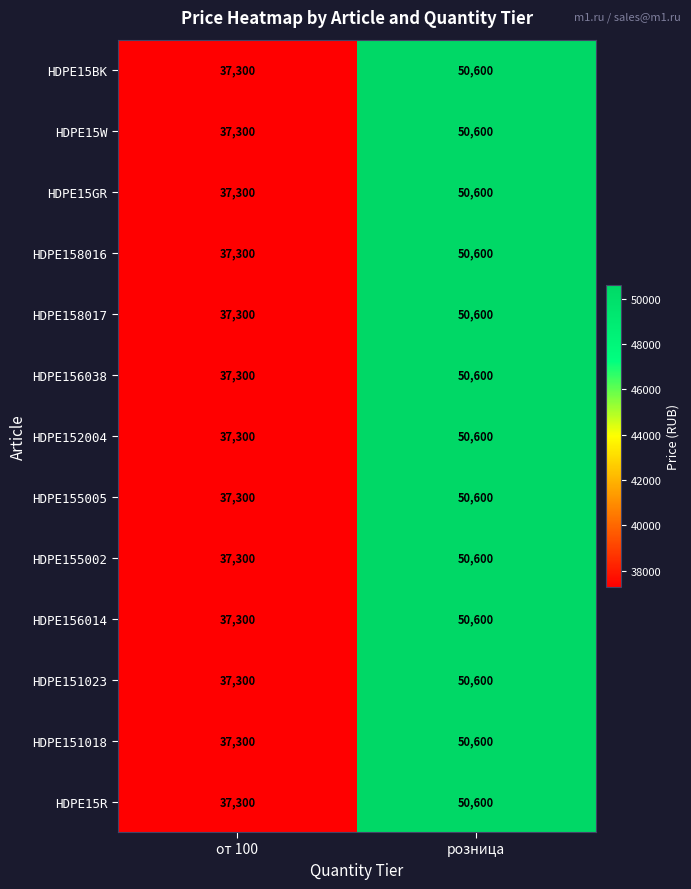

Which category has the highest value in the HDPE156038 series?

розница